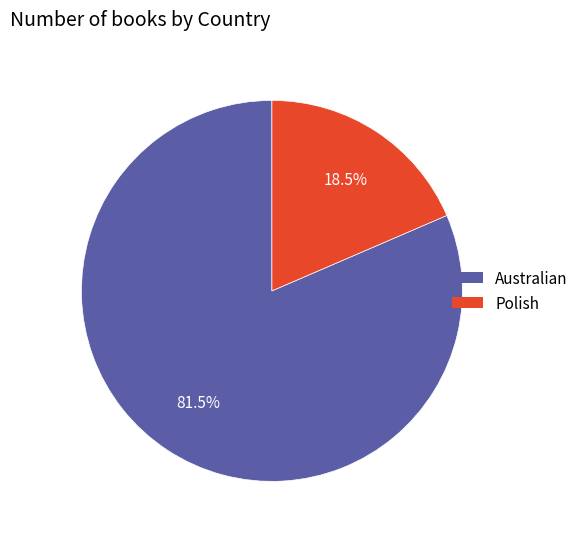

How many segments does this pie chart have?

2